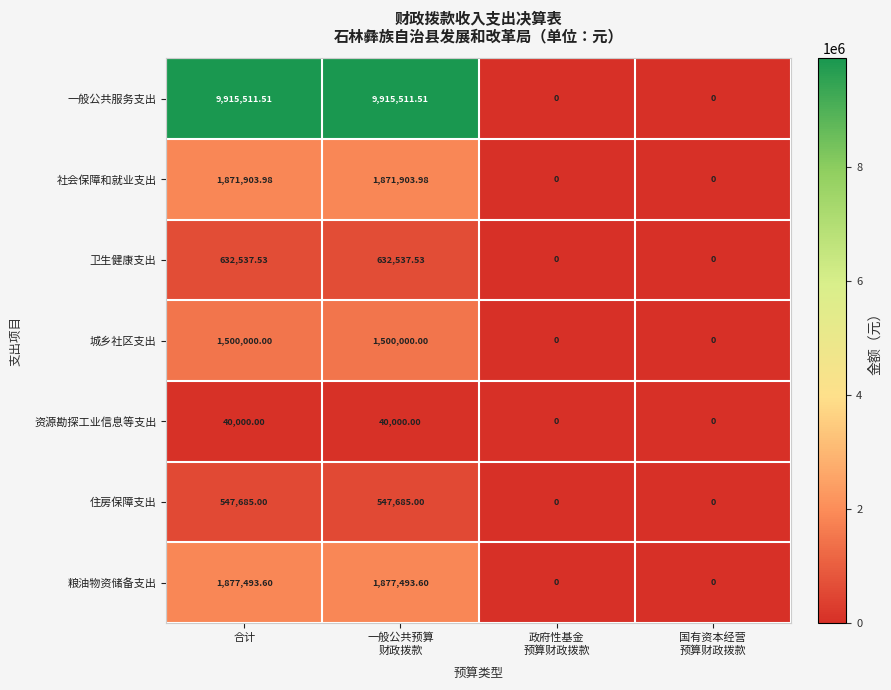

List the series in order of their peak value, lowest first.

资源勘探工业信息等支出, 住房保障支出, 卫生健康支出, 城乡社区支出, 社会保障和就业支出, 粮油物资储备支出, 一般公共服务支出